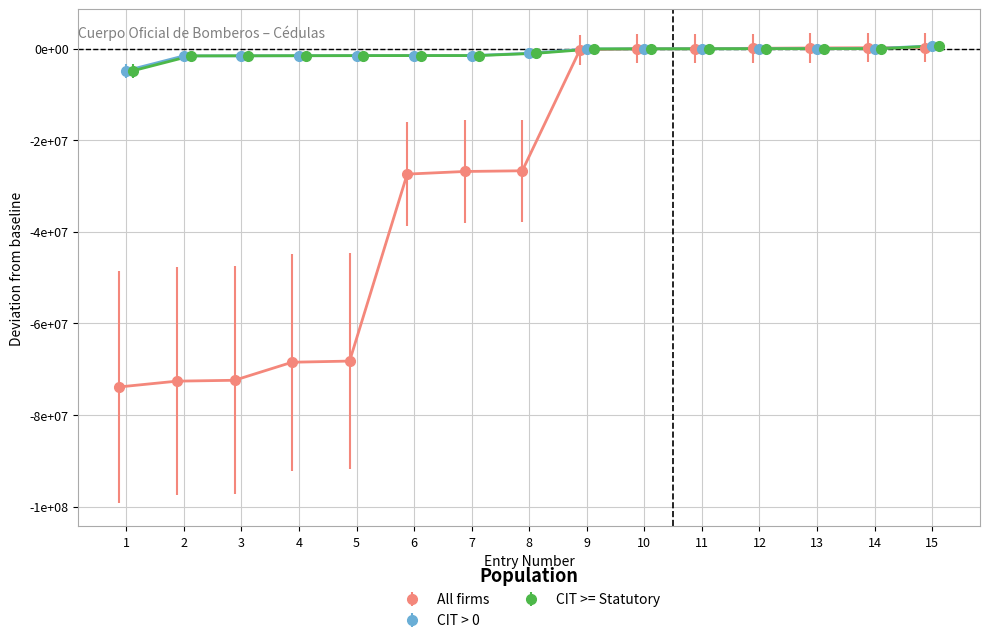

How many data points does each series have?

15